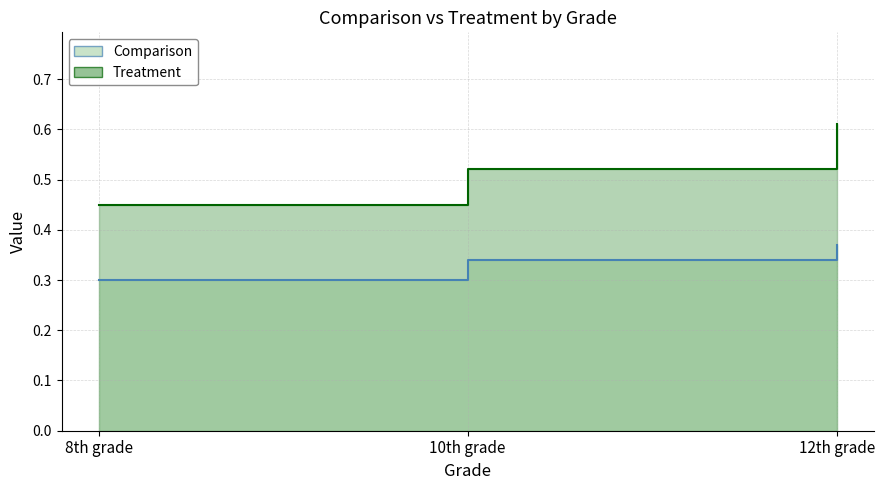

What are all the series names shown in the legend?

Comparison, Treatment